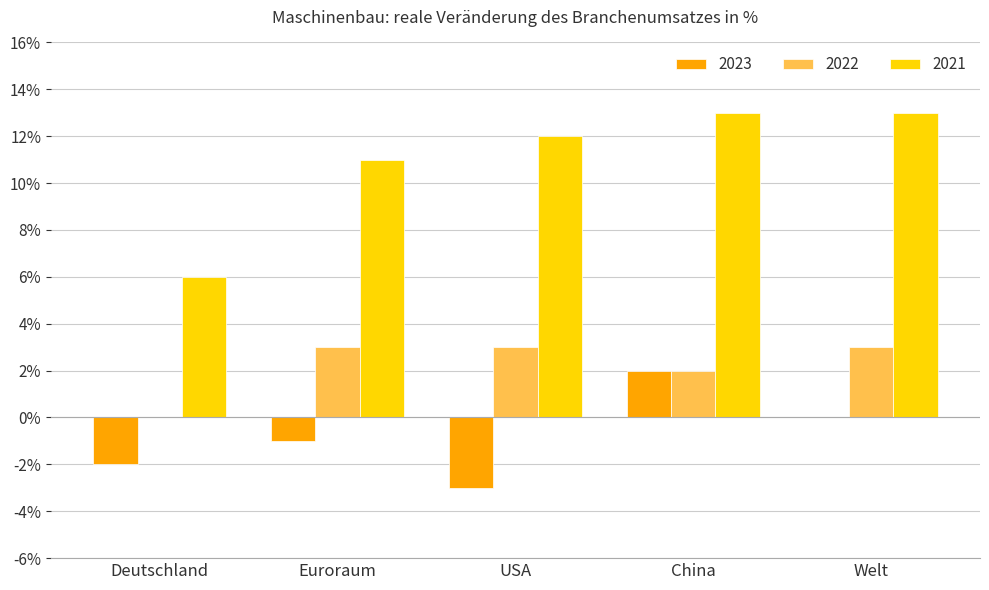

Which series has the largest range (max minus min)?

2021